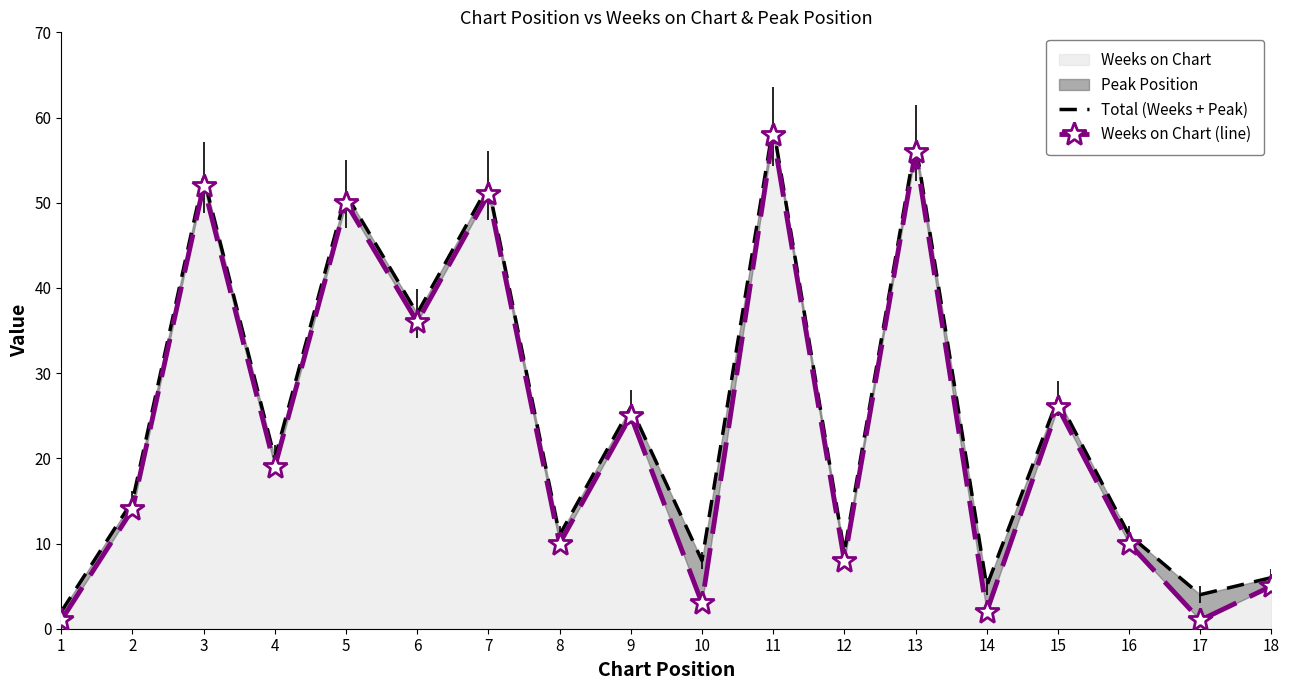

True or false: Total (Weeks + Peak) has a value of 8 at 14.

False